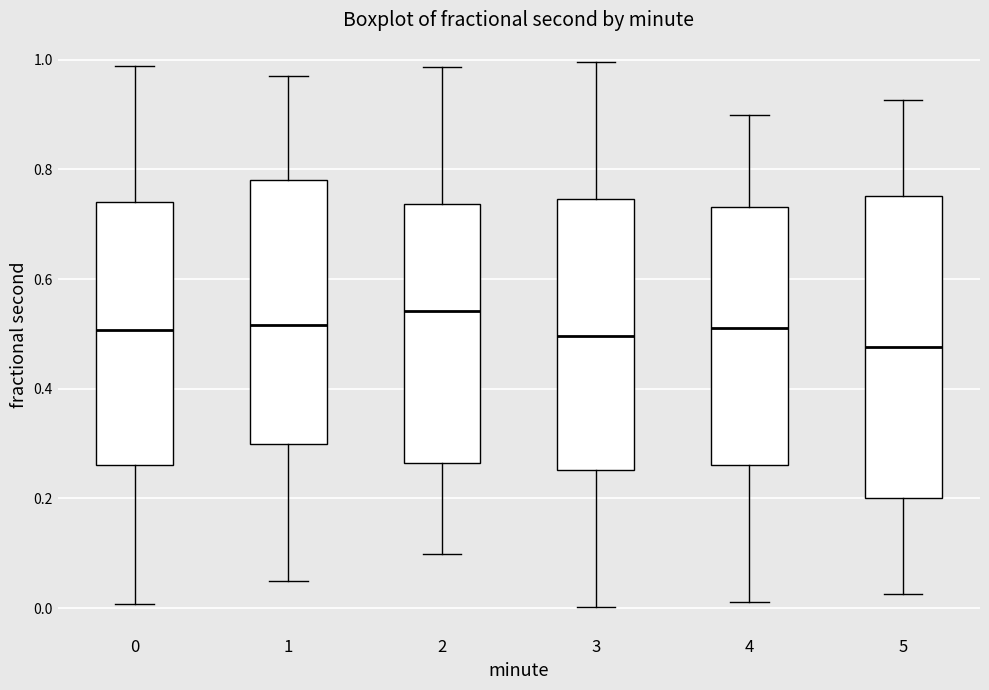

Reading left to right, read every box against the y-axis: the position of its median line, the range the box covers, and the ends of its whiskers. The values are not printed on the chart, so give them approximately, as read against the axis.

0: median 0.50, box 0.26 to 0.74, whiskers 0.00 to 0.98
1: median 0.52, box 0.30 to 0.78, whiskers 0.04 to 0.98
2: median 0.54, box 0.26 to 0.74, whiskers 0.10 to 0.98
3: median 0.50, box 0.26 to 0.74, whiskers 0.00 to 1.00
4: median 0.52, box 0.26 to 0.74, whiskers 0.02 to 0.90
5: median 0.48, box 0.20 to 0.76, whiskers 0.02 to 0.92